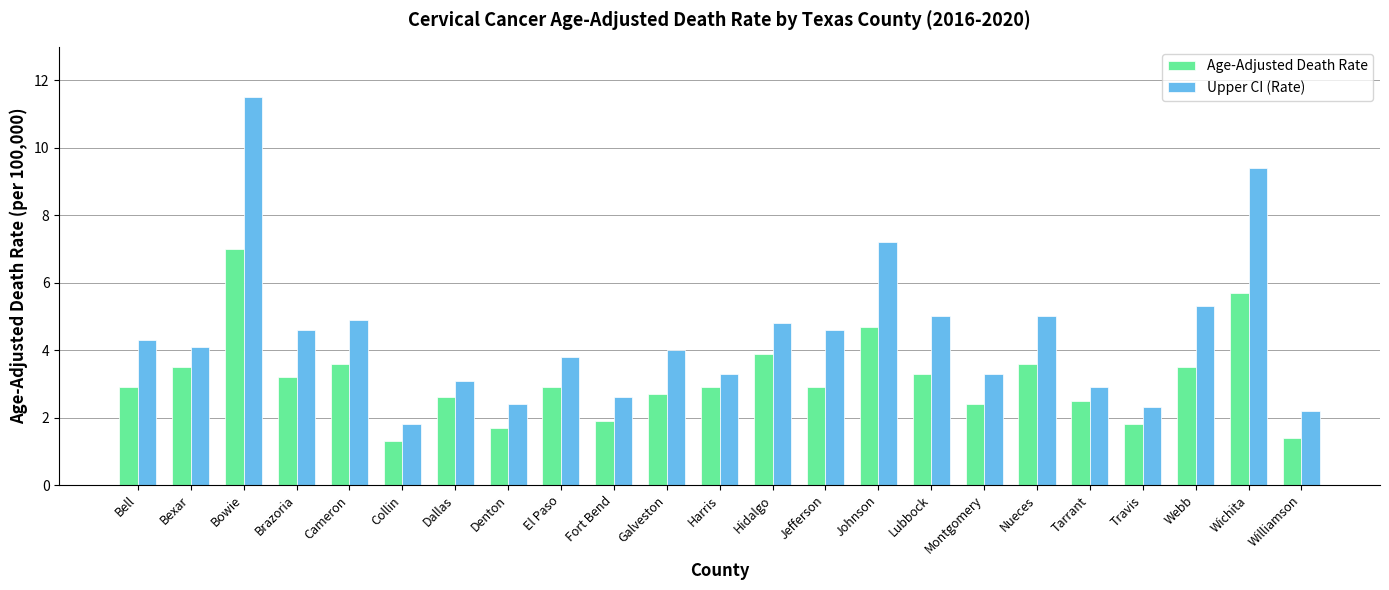

What is the maximum value for Age-Adjusted Death Rate?

7.0